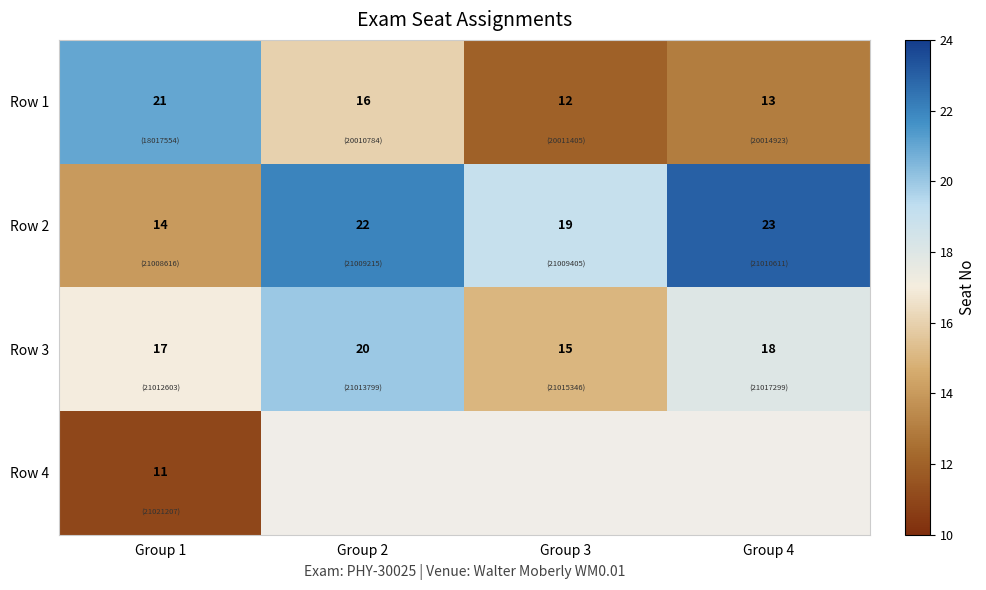

What is the total value across all series at Group 1?

63